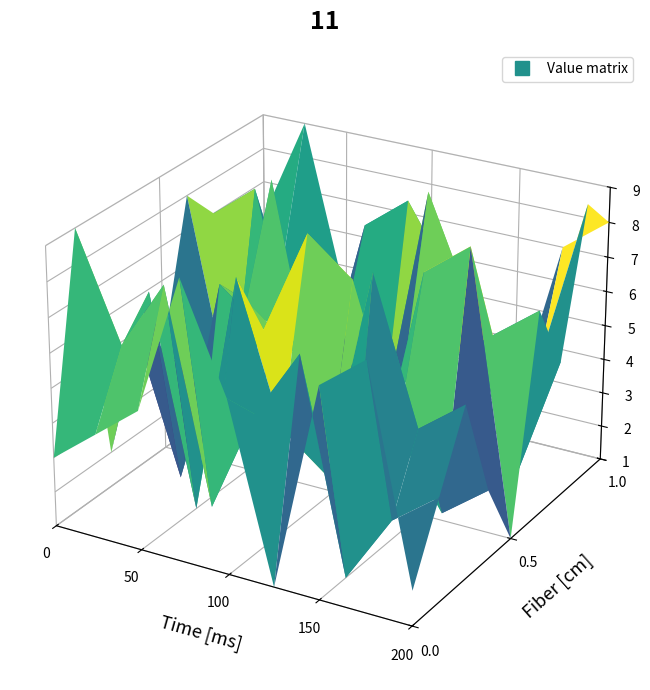

Read the row8 value at 4.

9